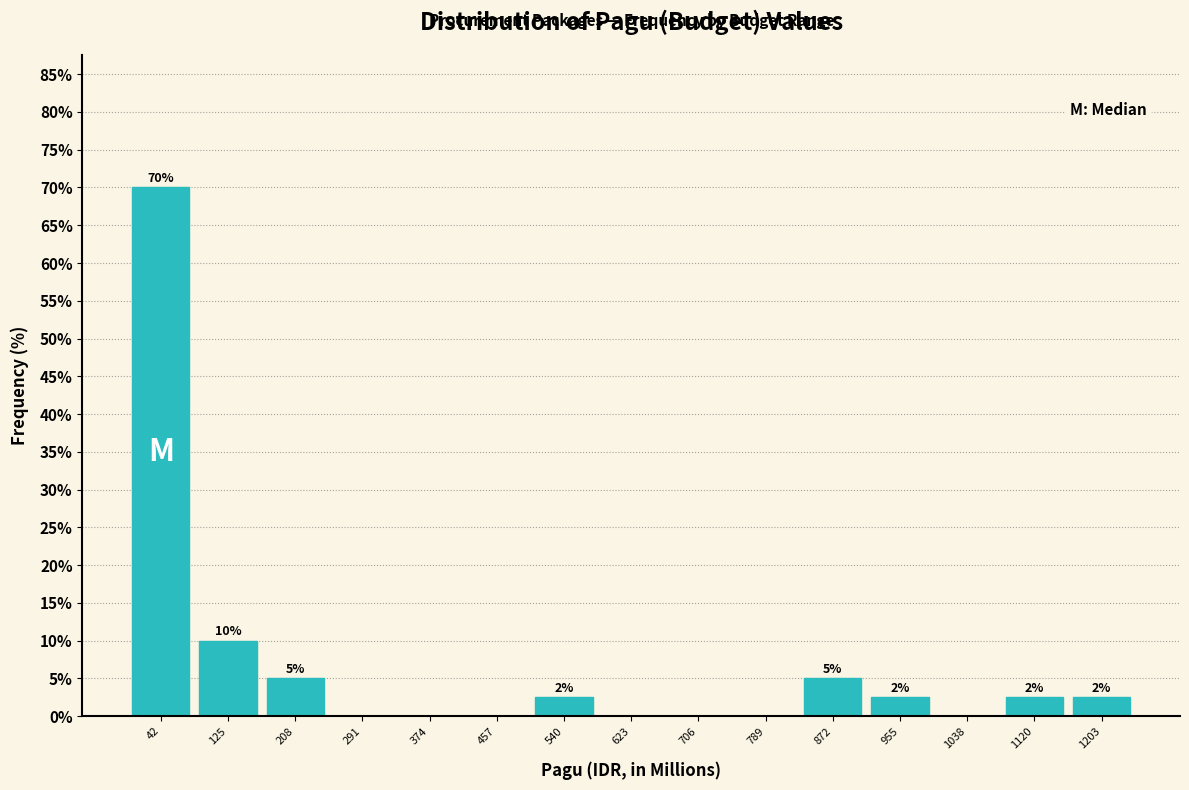

Over which range of the x-axis is the bar tallest?

0 to 80